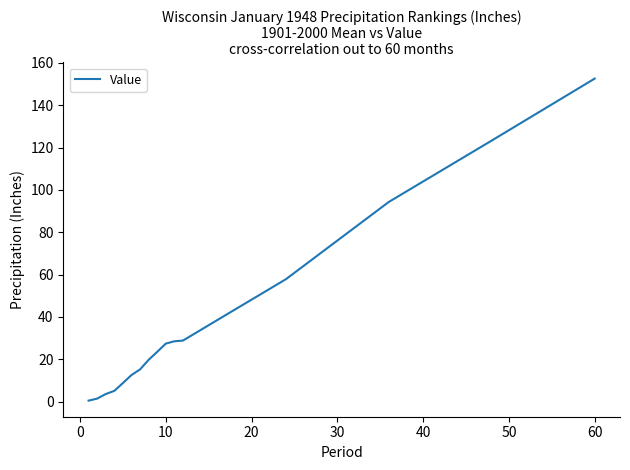

What is the greatest value displayed?

152.6